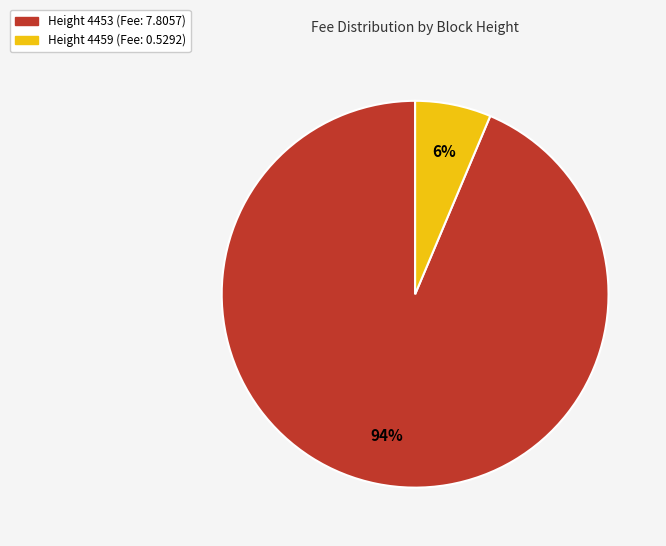

How many slices are in this pie chart?

2